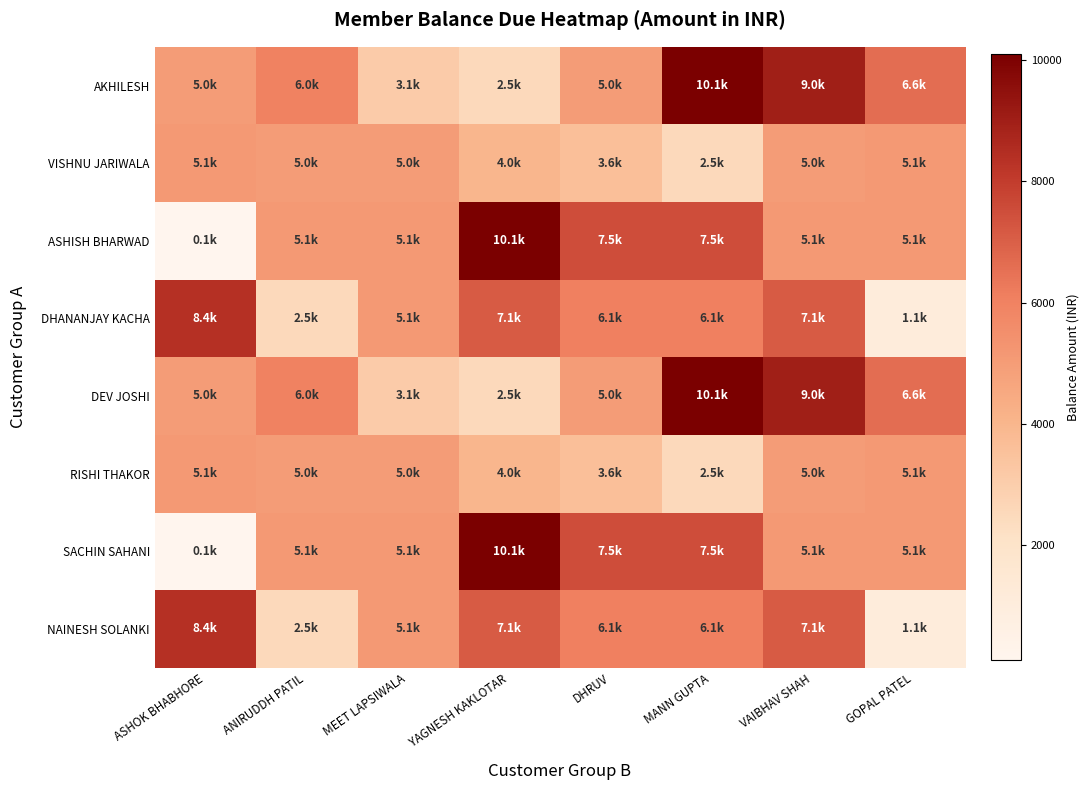

Rank the series by their maximum value, from lowest to highest.

VISHNU JARIWALA, RISHI THAKOR, DHANANJAY KACHA, NAINESH SOLANKI, AKHILESH, ASHISH BHARWAD, DEV JOSHI, SACHIN SAHANI